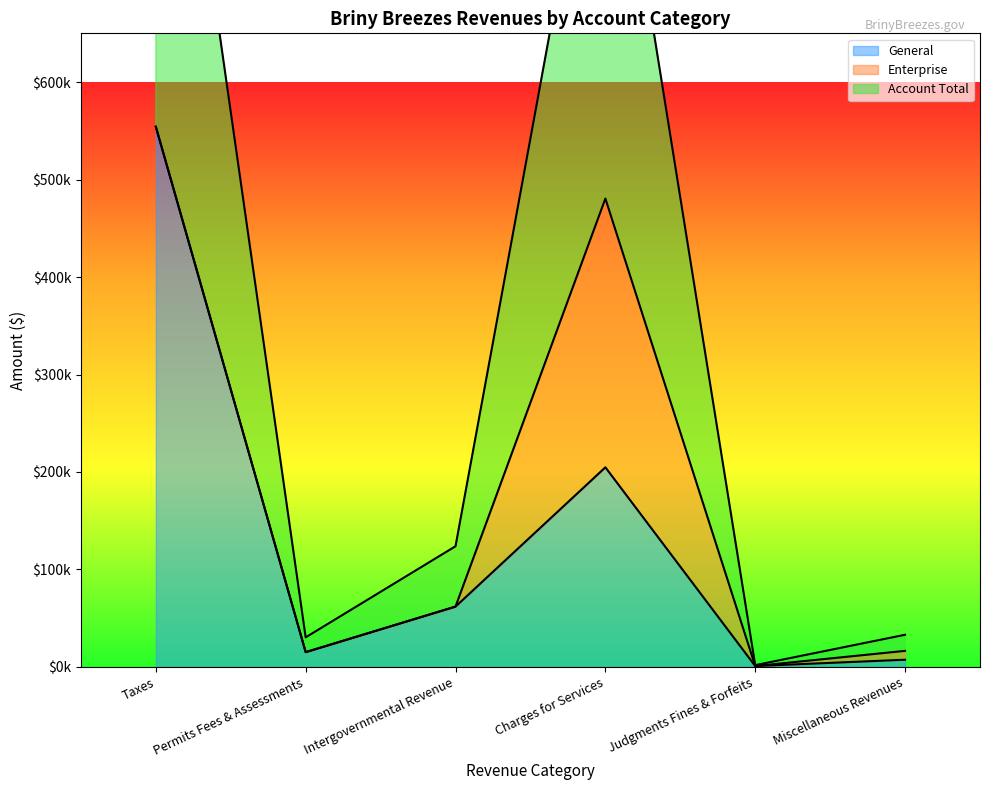

At which label is General closest to 277575?

Charges for Services